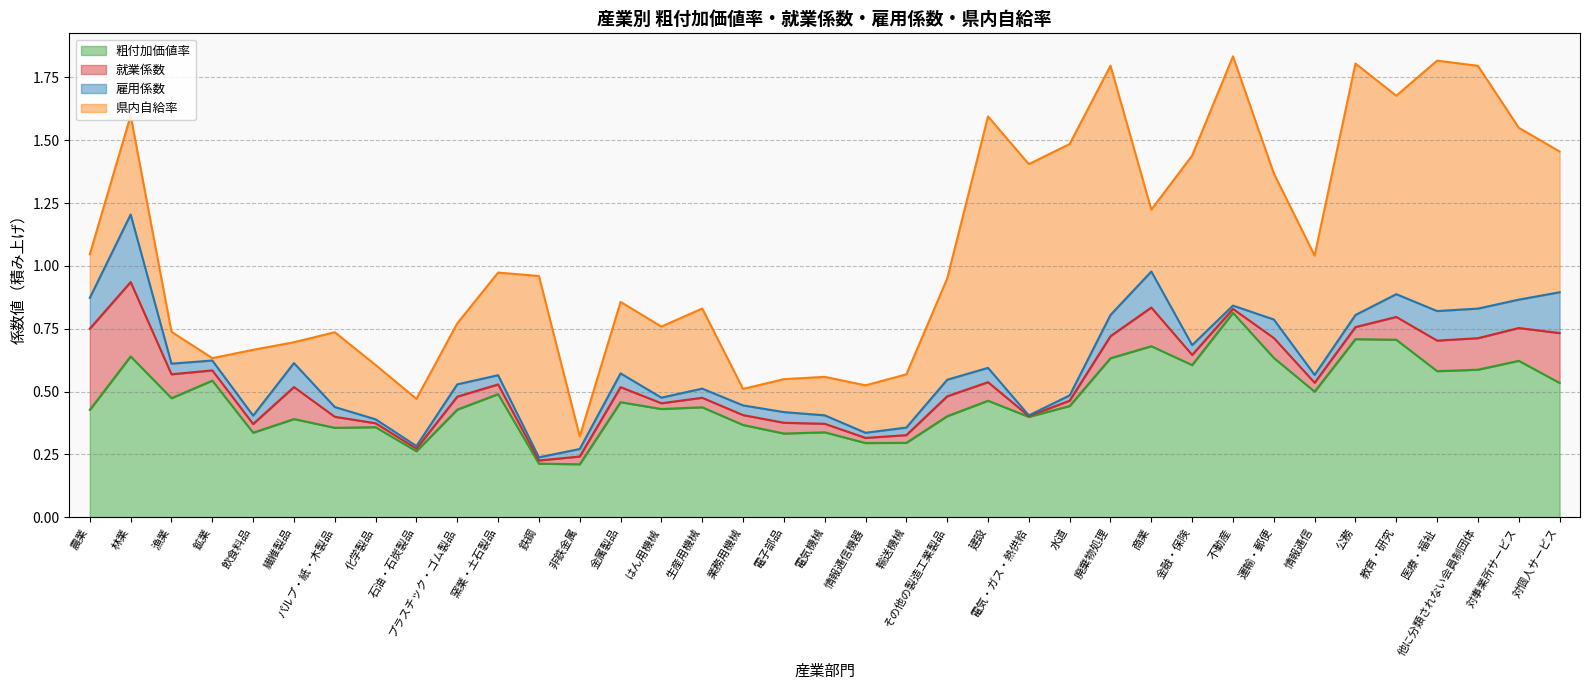

Reading left to right, transcribe all the data shown in this chart.

粗付加価値率: 農業=0.4	林業=0.6	漁業=0.5	鉱業=0.5	飲食料品=0.3	繊維製品=0.4	パルプ・紙・木製品=0.4	化学製品=0.4	石油・石炭製品=0.3	プラスチック・ゴム製品=0.4	窯業・土石製品=0.5	鉄鋼=0.2	非鉄金属=0.2	金属製品=0.5	はん用機械=0.4	生産用機械=0.4	業務用機械=0.4	電子部品=0.3	電気機械=0.3	情報通信機器=0.3	輸送機械=0.3	その他の製造工業製品=0.4	建設=0.5	電気・ガス・熱供給=0.4	水道=0.4	廃棄物処理=0.6	商業=0.7	金融・保険=0.6	不動産=0.8	運輸・郵便=0.6	情報通信=0.5	公務=0.7	教育・研究=0.7	医療・福祉=0.6	他に分類されない会員制団体=0.6	対事業所サービス=0.6	対個人サービス=0.5
就業係数: 農業=0.3	林業=0.3	漁業=0.1	鉱業=0.0	飲食料品=0.0	繊維製品=0.1	パルプ・紙・木製品=0.0	化学製品=0.0	石油・石炭製品=0.0	プラスチック・ゴム製品=0.1	窯業・土石製品=0.0	鉄鋼=0.0	非鉄金属=0.0	金属製品=0.1	はん用機械=0.0	生産用機械=0.0	業務用機械=0.0	電子部品=0.0	電気機械=0.0	情報通信機器=0.0	輸送機械=0.0	その他の製造工業製品=0.1	建設=0.1	電気・ガス・熱供給=0.0	水道=0.0	廃棄物処理=0.1	商業=0.2	金融・保険=0.0	不動産=0.0	運輸・郵便=0.1	情報通信=0.0	公務=0.0	教育・研究=0.1	医療・福祉=0.1	他に分類されない会員制団体=0.1	対事業所サービス=0.1	対個人サービス=0.2
雇用係数: 農業=0.1	林業=0.3	漁業=0.0	鉱業=0.0	飲食料品=0.0	繊維製品=0.1	パルプ・紙・木製品=0.0	化学製品=0.0	石油・石炭製品=0.0	プラスチック・ゴム製品=0.0	窯業・土石製品=0.0	鉄鋼=0.0	非鉄金属=0.0	金属製品=0.1	はん用機械=0.0	生産用機械=0.0	業務用機械=0.0	電子部品=0.0	電気機械=0.0	情報通信機器=0.0	輸送機械=0.0	その他の製造工業製品=0.1	建設=0.1	電気・ガス・熱供給=0.0	水道=0.0	廃棄物処理=0.1	商業=0.1	金融・保険=0.0	不動産=0.0	運輸・郵便=0.1	情報通信=0.0	公務=0.0	教育・研究=0.1	医療・福祉=0.1	他に分類されない会員制団体=0.1	対事業所サービス=0.1	対個人サービス=0.2
県内自給率: 農業=0.2	林業=0.4	漁業=0.1	鉱業=0.0	飲食料品=0.3	繊維製品=0.1	パルプ・紙・木製品=0.3	化学製品=0.2	石油・石炭製品=0.2	プラスチック・ゴム製品=0.2	窯業・土石製品=0.4	鉄鋼=0.7	非鉄金属=0.0	金属製品=0.3	はん用機械=0.3	生産用機械=0.3	業務用機械=0.1	電子部品=0.1	電気機械=0.2	情報通信機器=0.2	輸送機械=0.2	その他の製造工業製品=0.4	建設=1.0	電気・ガス・熱供給=1.0	水道=1.0	廃棄物処理=1.0	商業=0.2	金融・保険=0.8	不動産=1.0	運輸・郵便=0.6	情報通信=0.5	公務=1.0	教育・研究=0.8	医療・福祉=1.0	他に分類されない会員制団体=1.0	対事業所サービス=0.7	対個人サービス=0.6